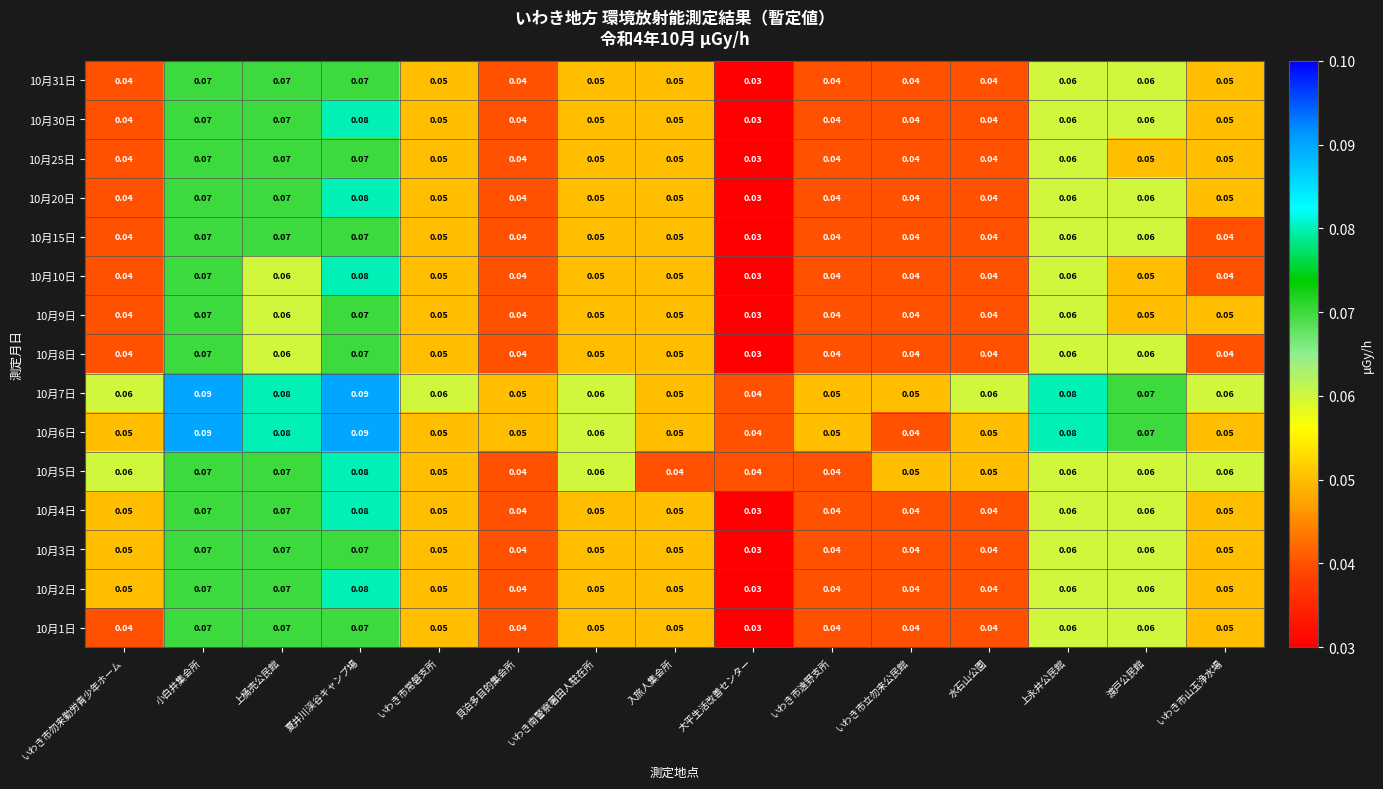

At which label is 10月3日 closest to 0?

大平生活改善センター